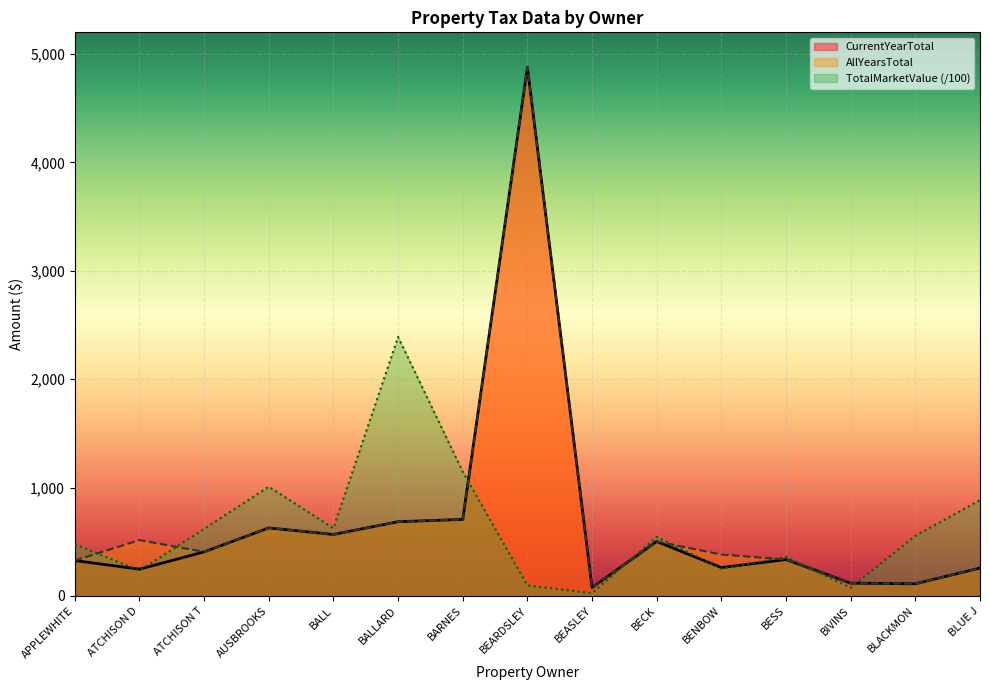

Which category has the highest value in the CurrentYearTotal series?

BEARDSLEY